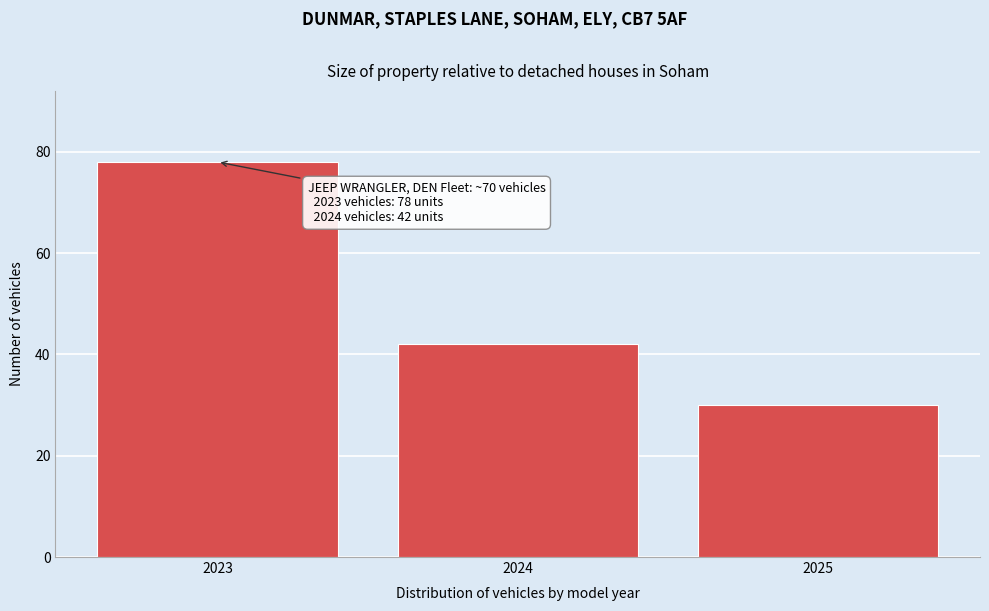

Over which range of the x-axis is the bar tallest?

2022.5 to 2023.5